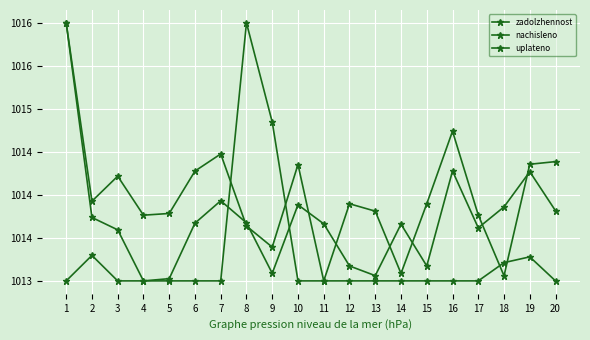

True or false: nachisleno has a value of 1013.2 at 15.

True